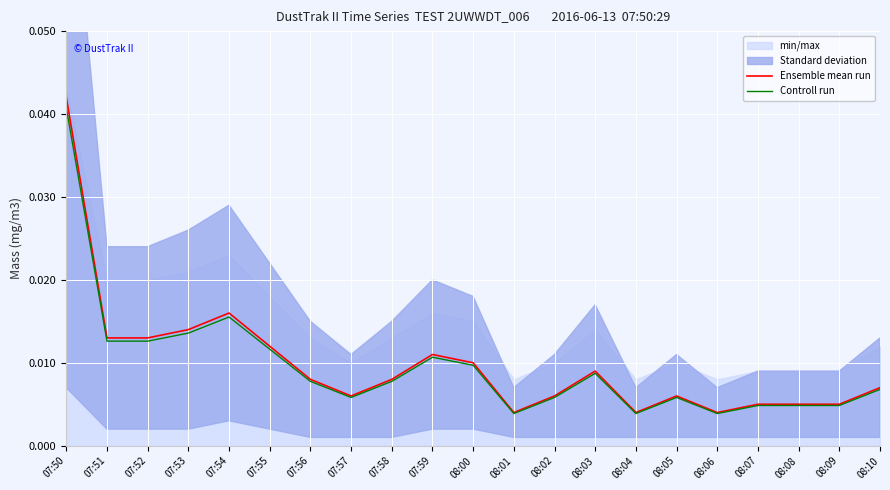

Rank the categories by Controll run value from highest to lowest.

07:50, 07:54, 07:53, 07:51, 07:52, 07:55, 07:59, 08:00, 08:03, 07:56, 07:58, 08:10, 07:57, 08:02, 08:05, 08:07, 08:08, 08:09, 08:01, 08:04, 08:06